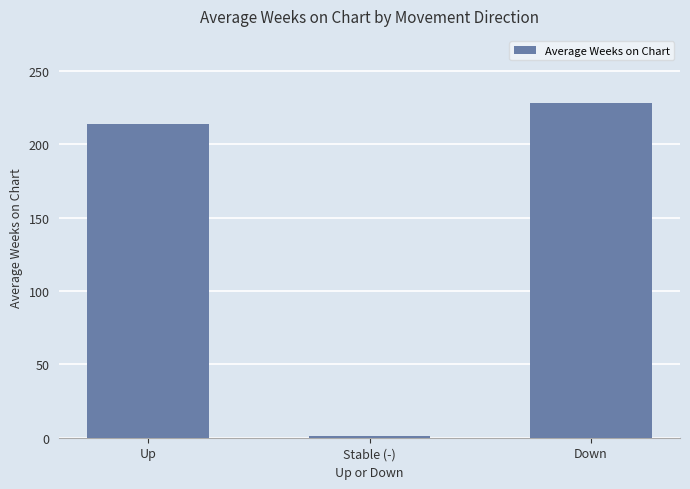

Read the value at Up.

213.5